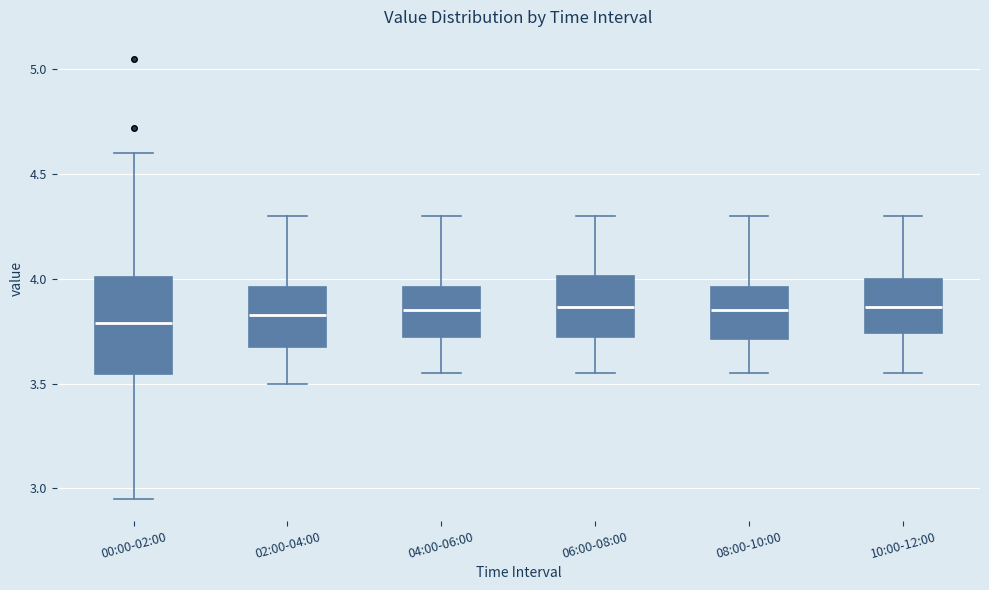

Reading left to right, transcribe this box plot: for each box, give where its median line is, the range the box spans, and where its two whiskers end, as read against the y-axis. The values are not printed on the chart, so give them approximately, as read against the axis.

00:00-02:00: median 3.80, box 3.55 to 4.00, whiskers 2.95 to 4.60
02:00-04:00: median 3.85, box 3.65 to 3.95, whiskers 3.50 to 4.30
04:00-06:00: median 3.85, box 3.70 to 3.95, whiskers 3.55 to 4.30
06:00-08:00: median 3.85, box 3.70 to 4.00, whiskers 3.55 to 4.30
08:00-10:00: median 3.85, box 3.70 to 3.95, whiskers 3.55 to 4.30
10:00-12:00: median 3.85, box 3.75 to 4.00, whiskers 3.55 to 4.30